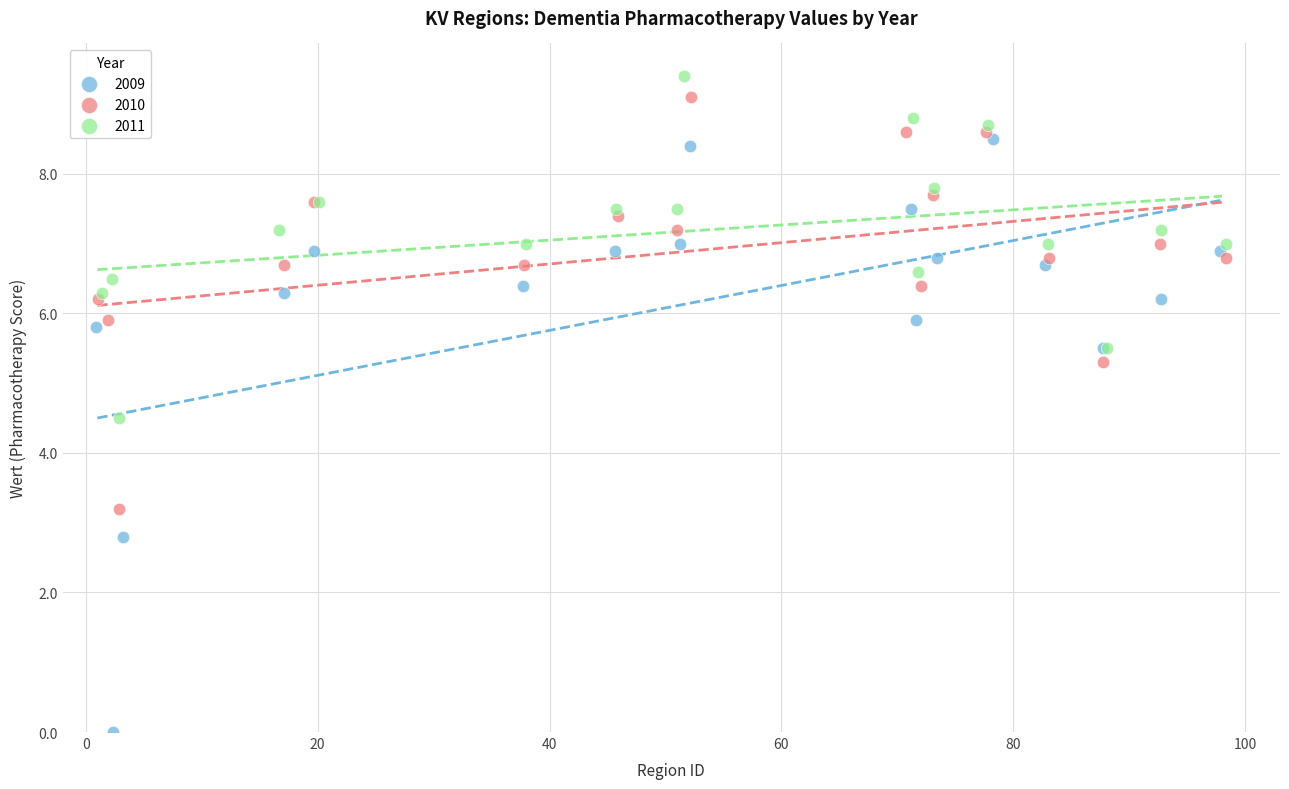

Which series has the widest spread of Y values?

2009